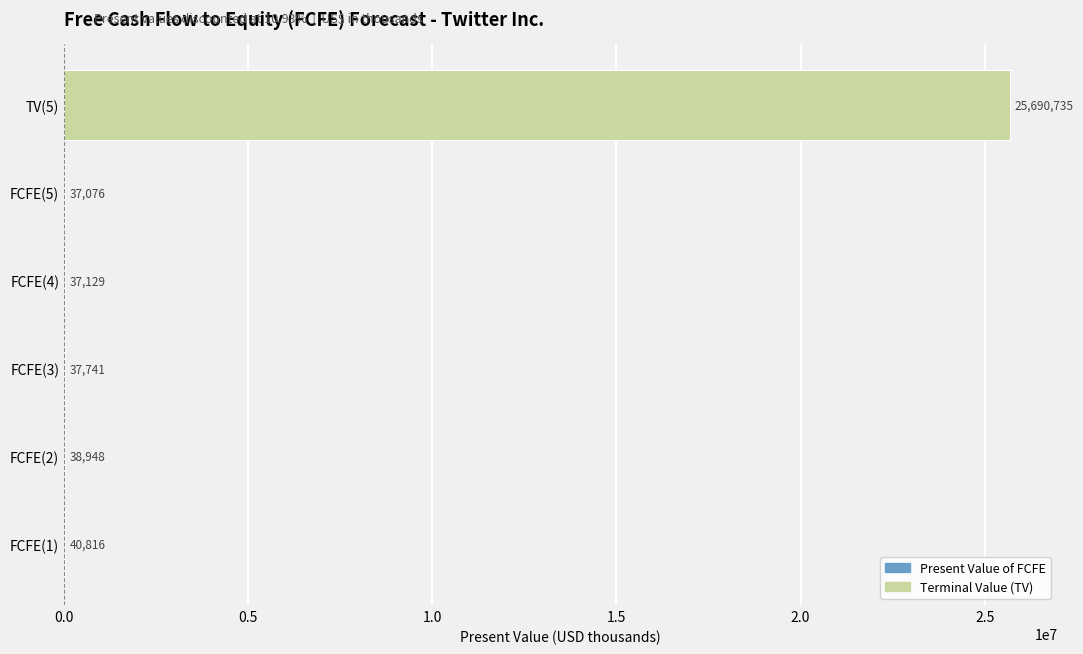

What is the value of the 3rd bar from the left?

37741